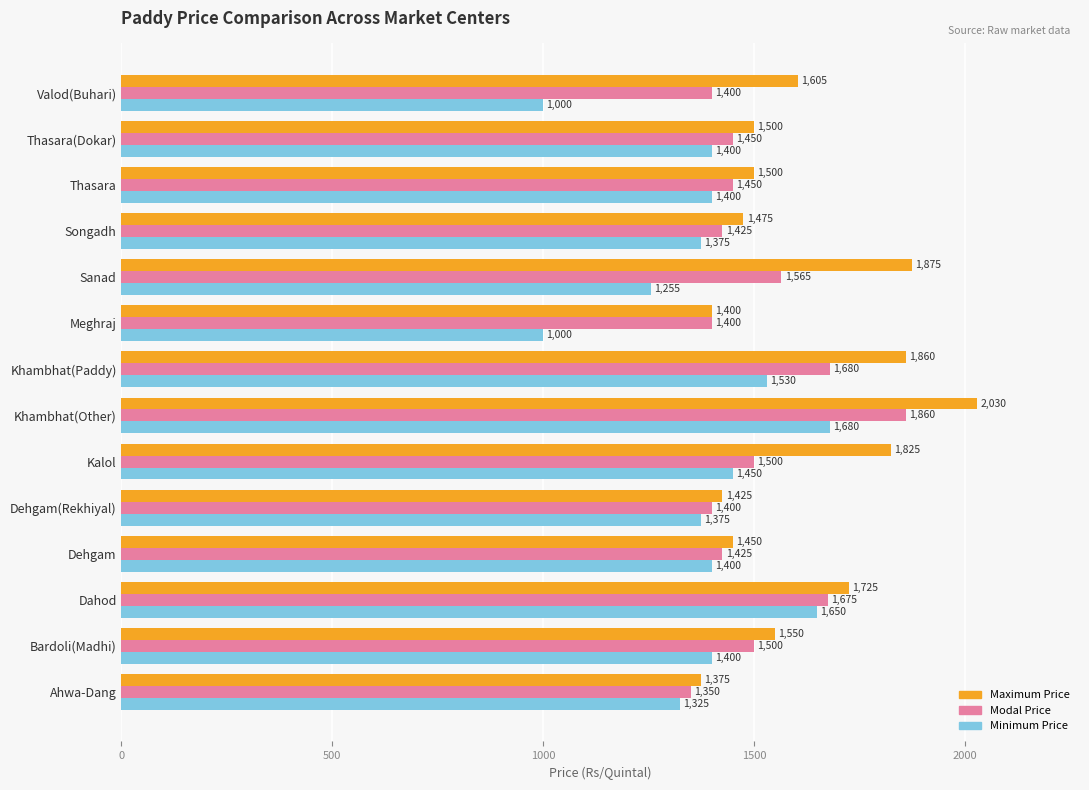

What is the difference between the Minimum Price values at Thasara and Khambhat(Paddy)?

130